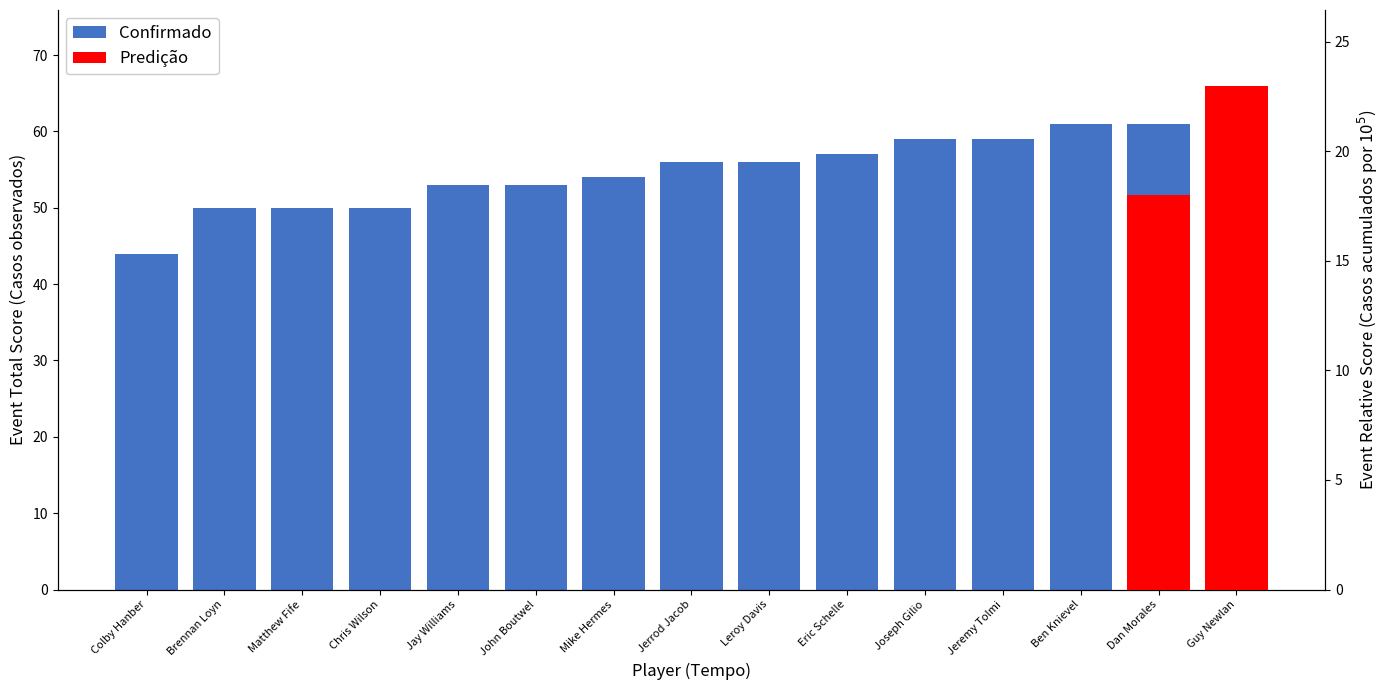

What is the smallest value displayed?

44